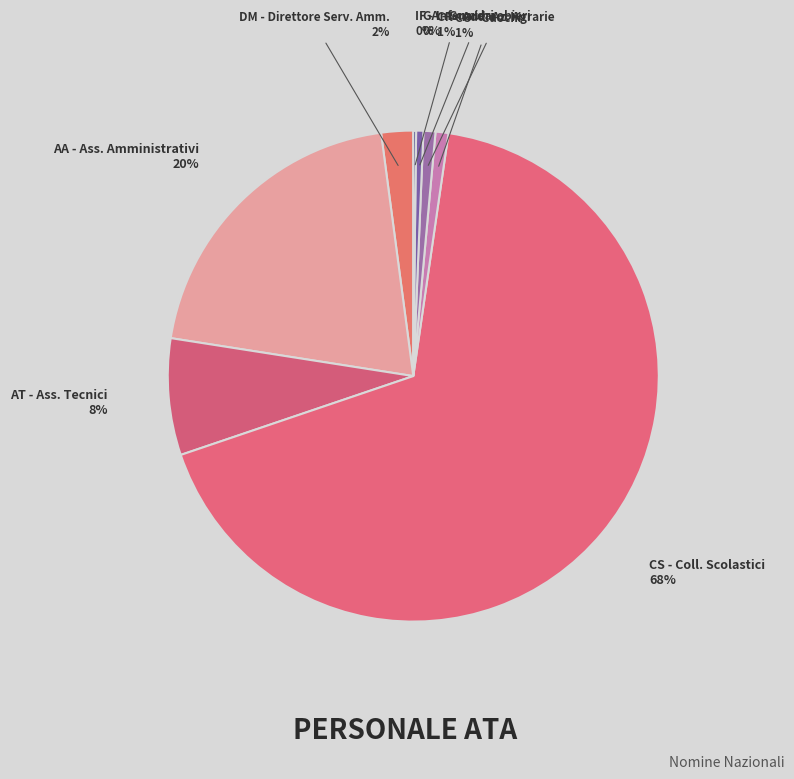

To the nearest percent, what is the average slice percentage?

12%